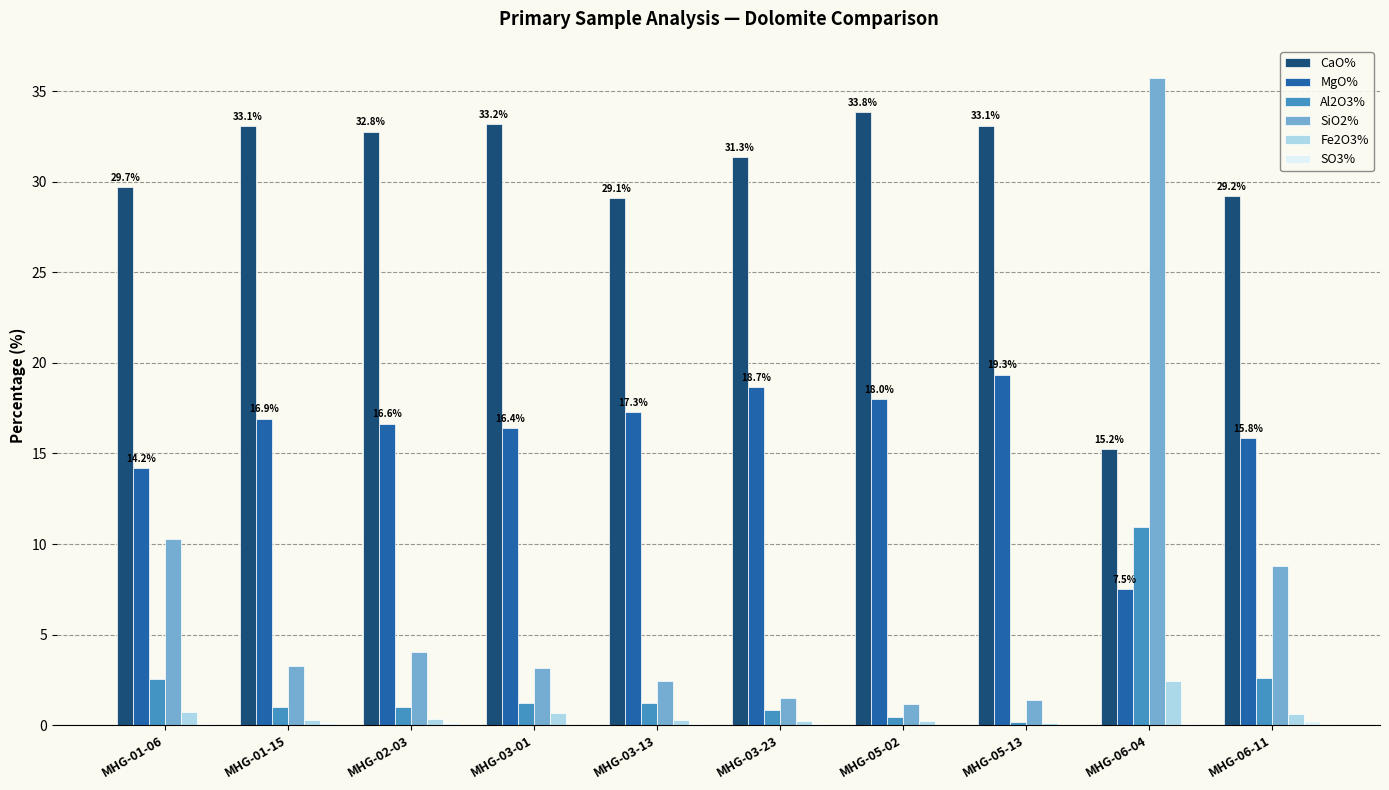

What is the sum of all Al2O3% values?

22.0